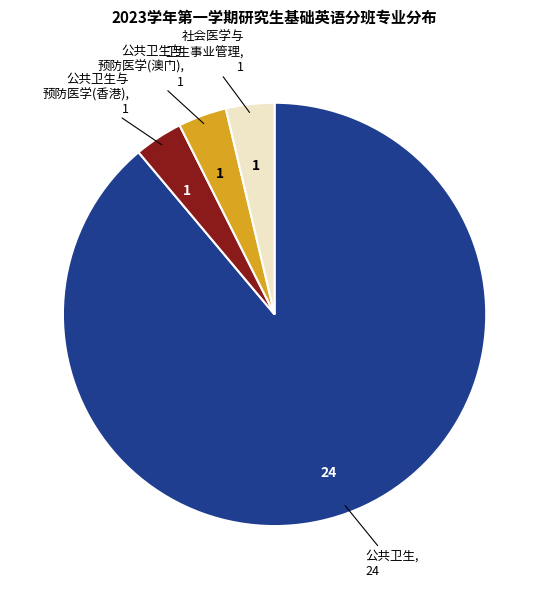

Does any single category account for the majority?

Yes